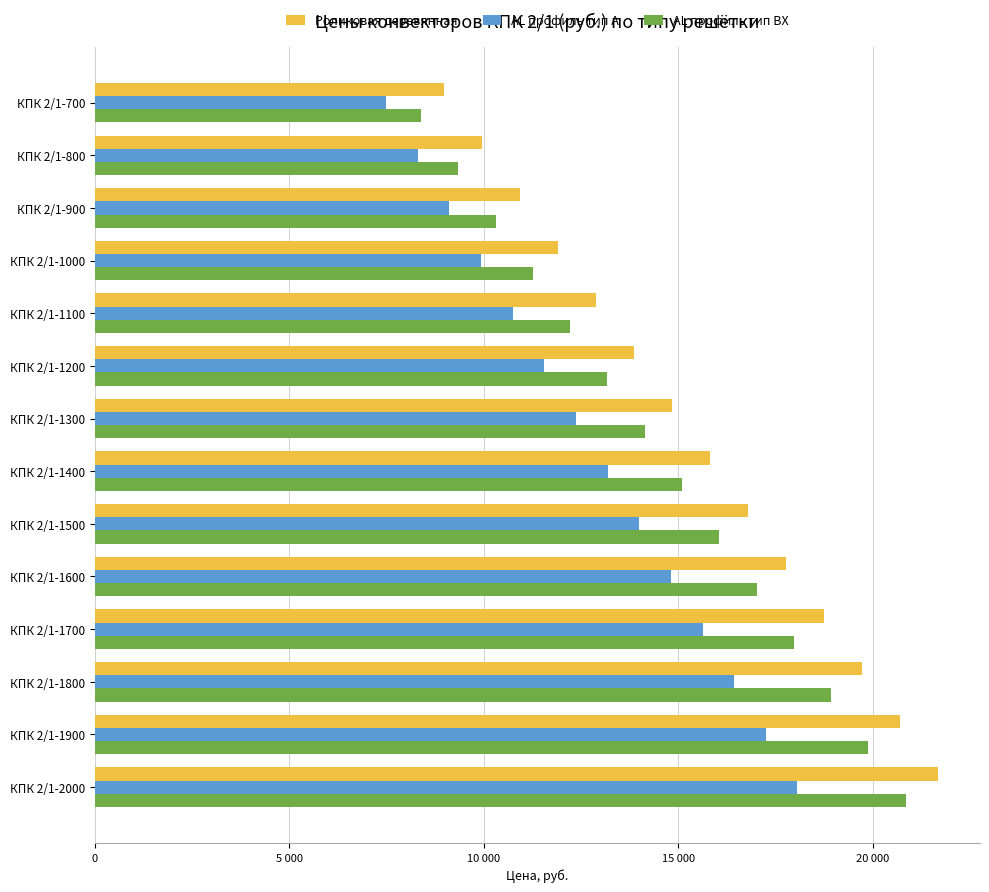

What are all the series names shown in the legend?

Роликовая деревянная, AL профиль тип А, AL профиль тип ВХ